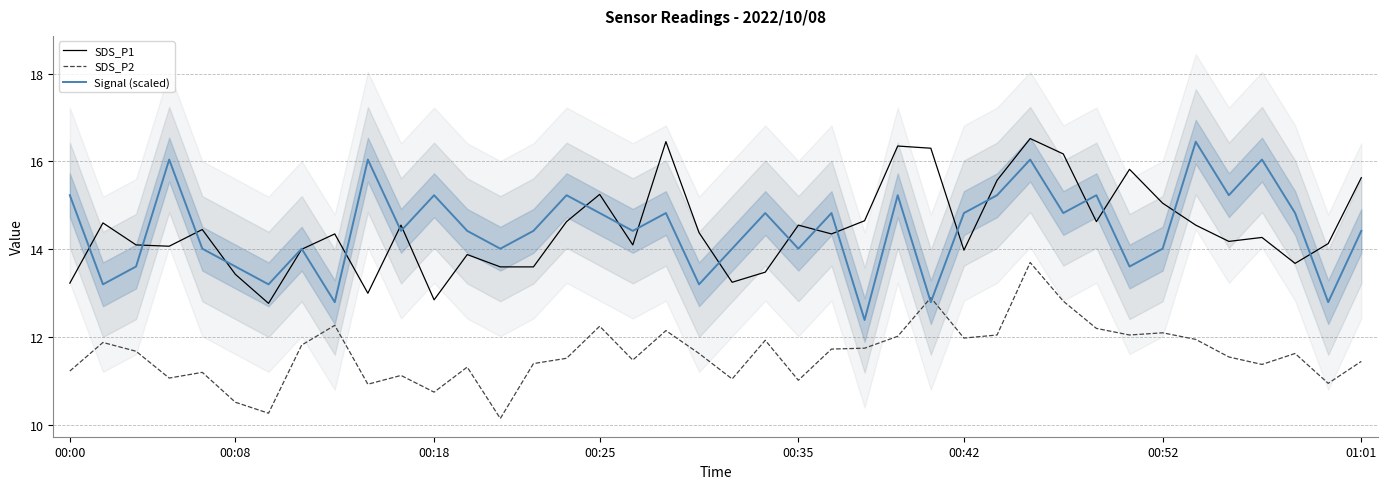

List the series in order of their peak value, highest first.

SDS_P1, Signal (scaled), SDS_P2